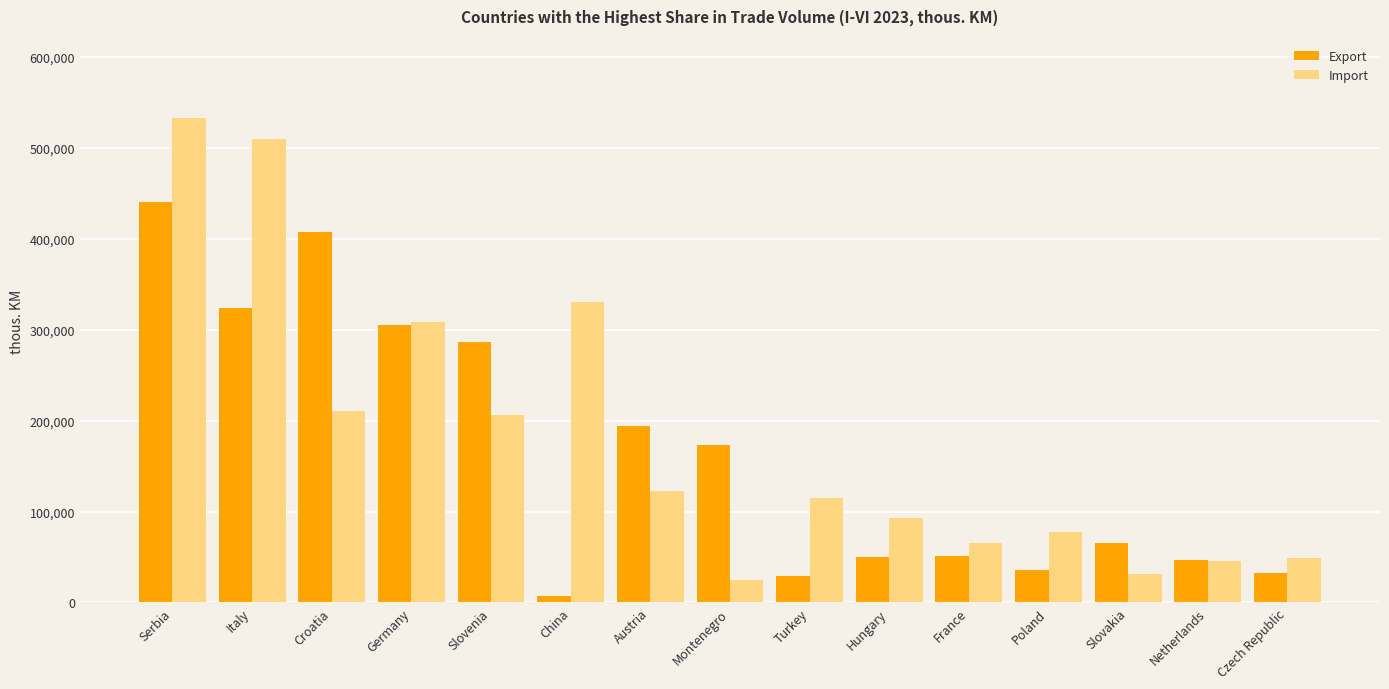

At how many categories does at least one series exceed 52443?

13